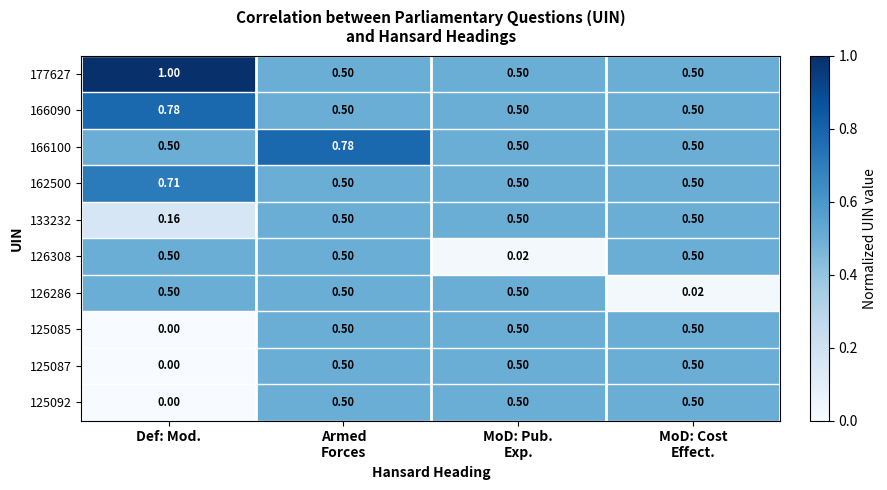

Which category has the highest value across all series?

Def: Mod.